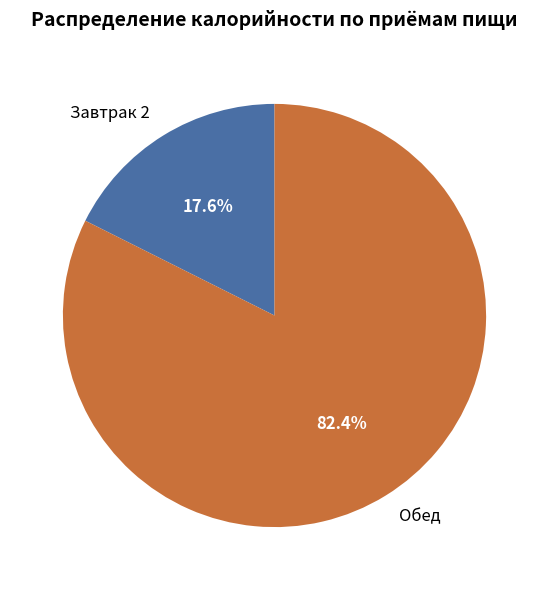

True or false: Завтрак 2 accounts for 18% of the total.

True